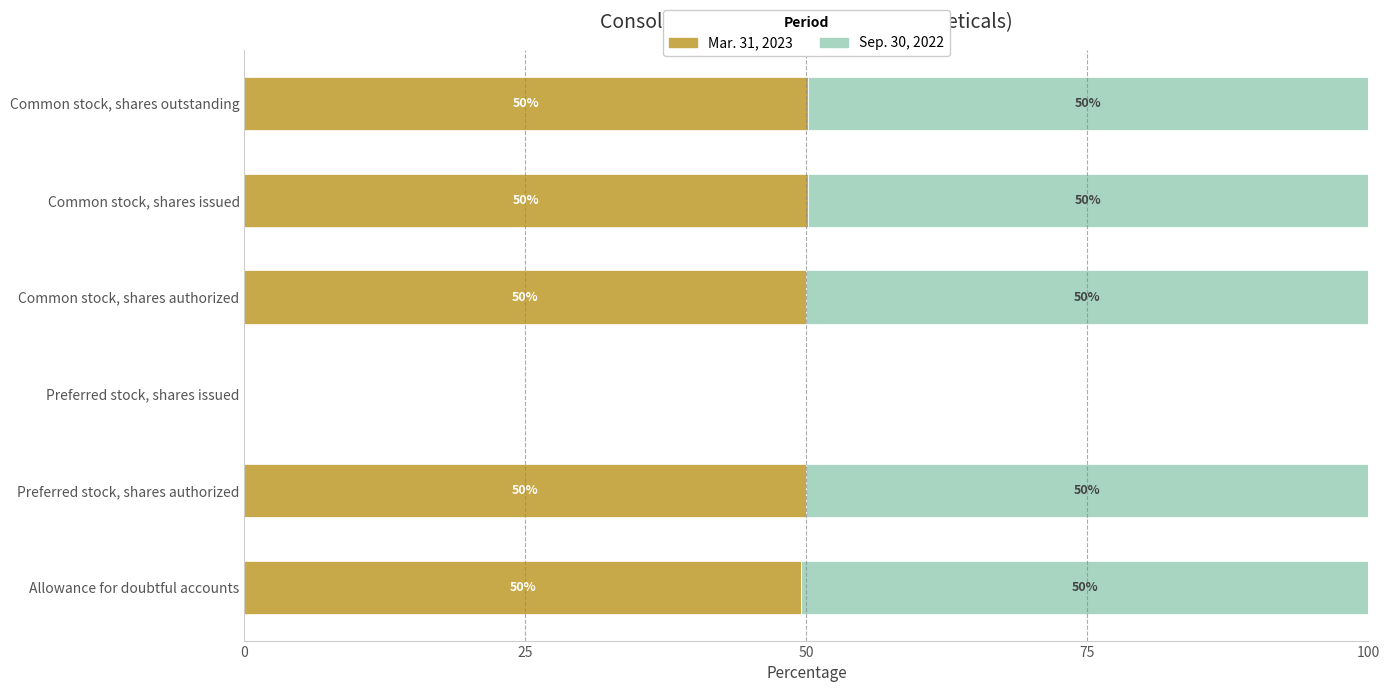

The Mar. 31, 2023 series shows 50.0 at Common stock, shares authorized. True or false?

True